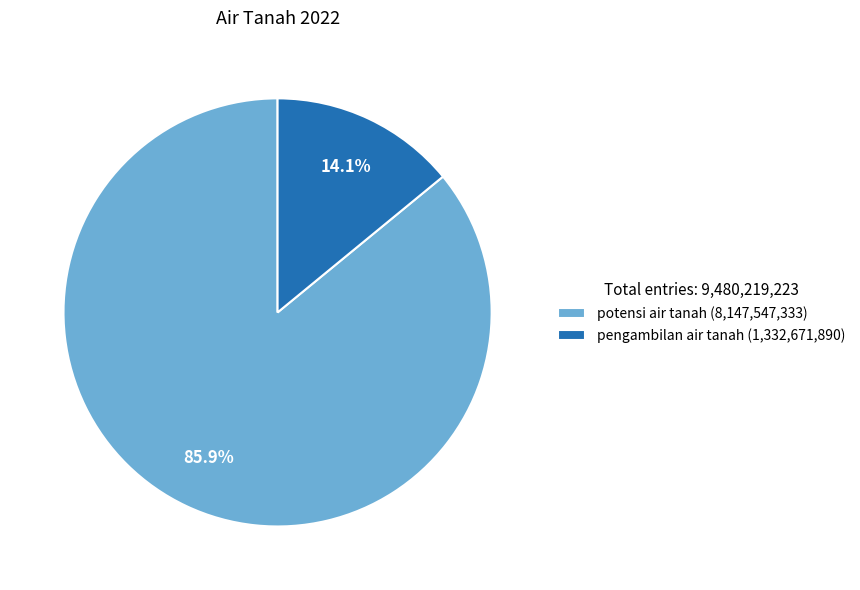

What portion of the pie excludes potensi air tanah?

14.1%